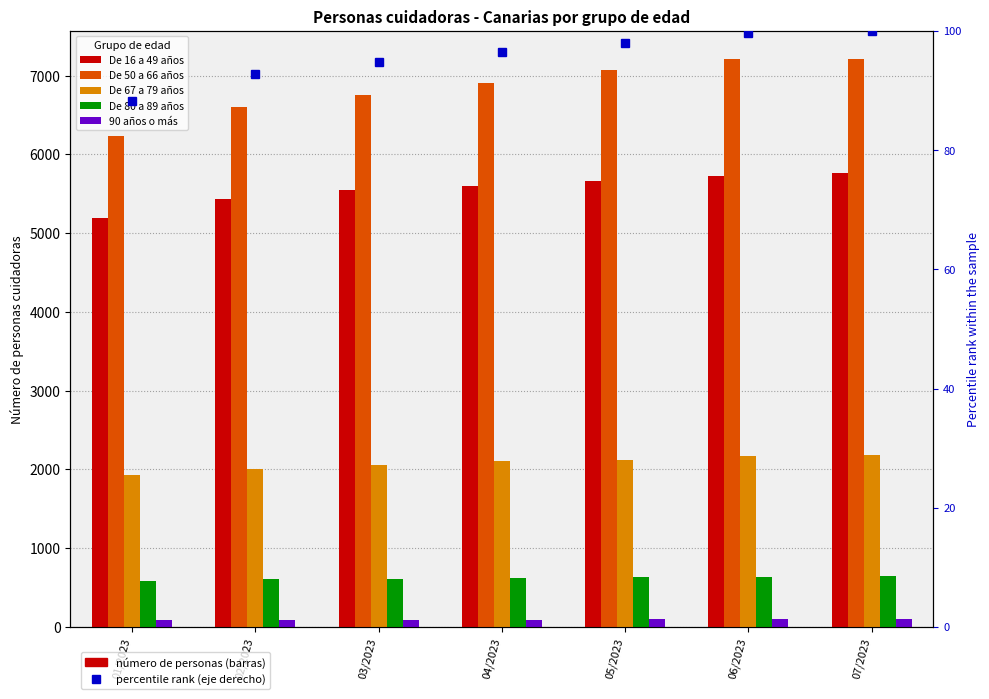

Between 05/2023 and 06/2023, which is larger?

06/2023